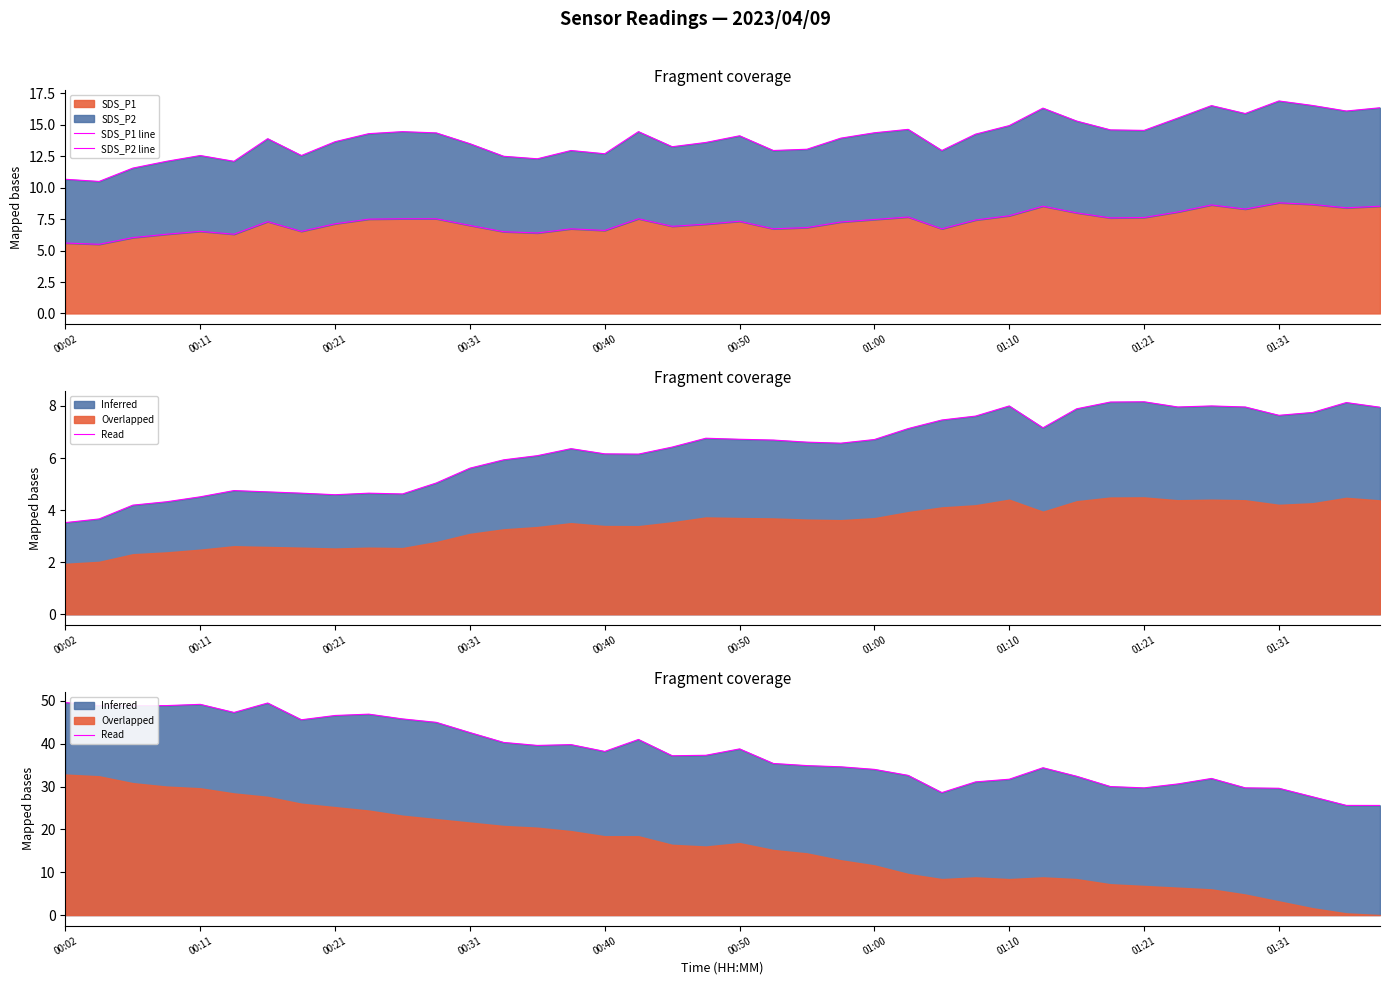

What value does the SDS_P1 line series have at 00:02?

5.6